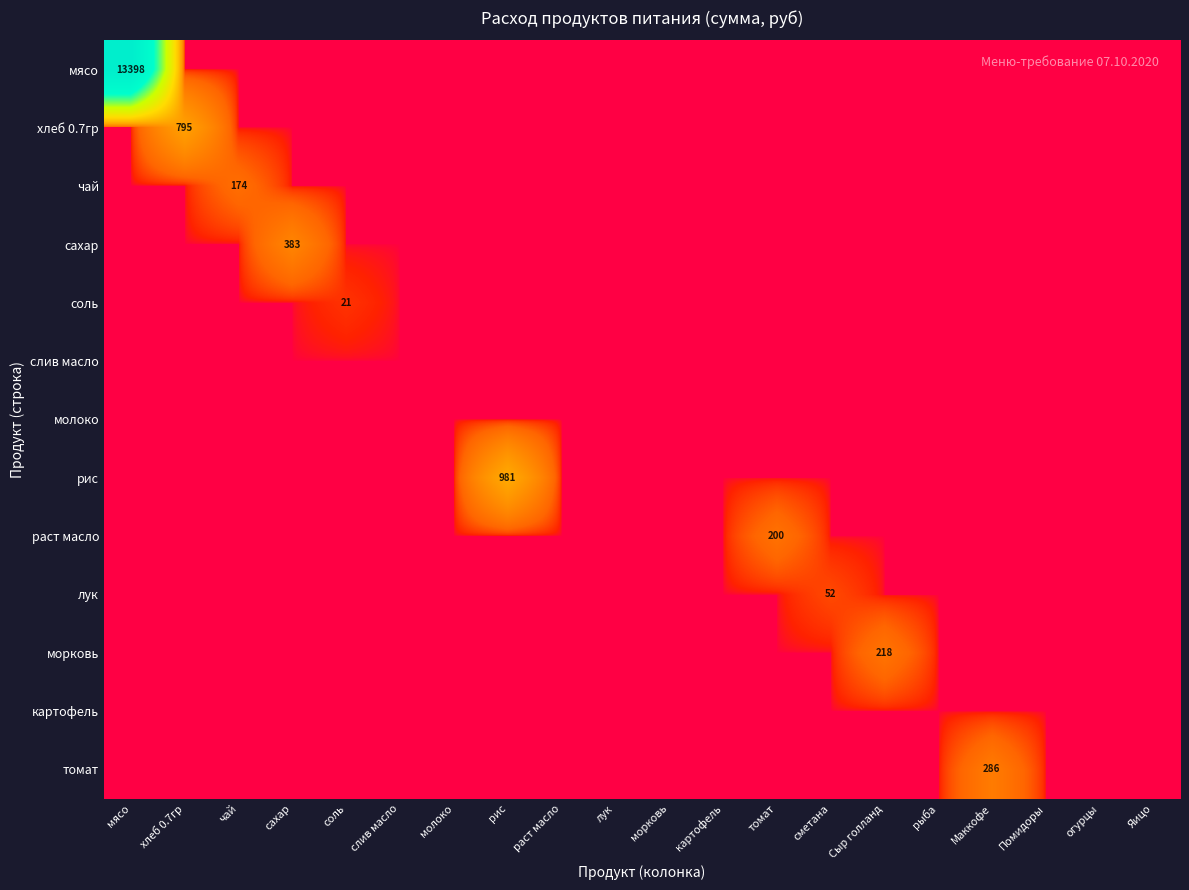

At which category does the chart reach its minimum across all series?

хлеб 0.7гр